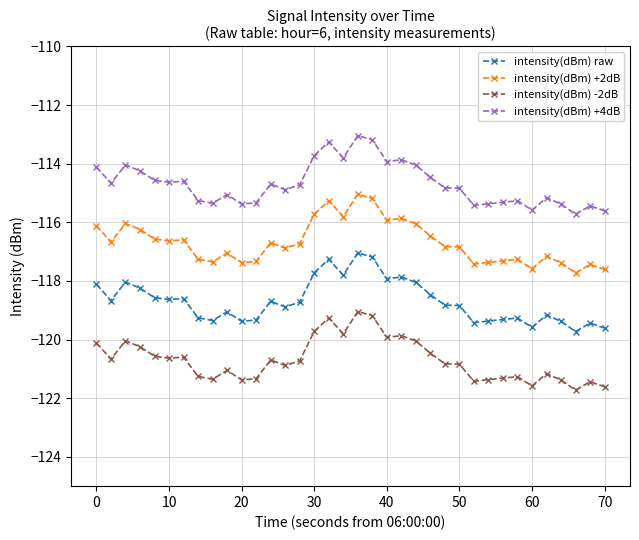

What is the average value of the intensity(dBm) +2dB series?

-116.7